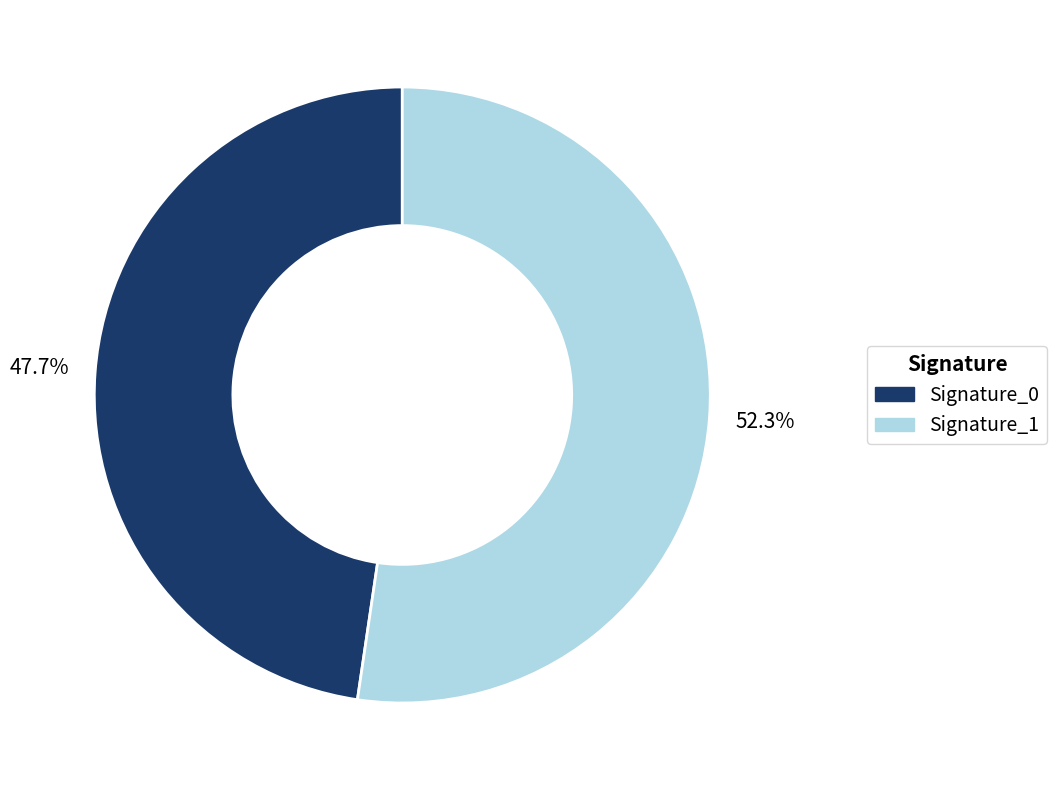

How many slices are in this pie chart?

2